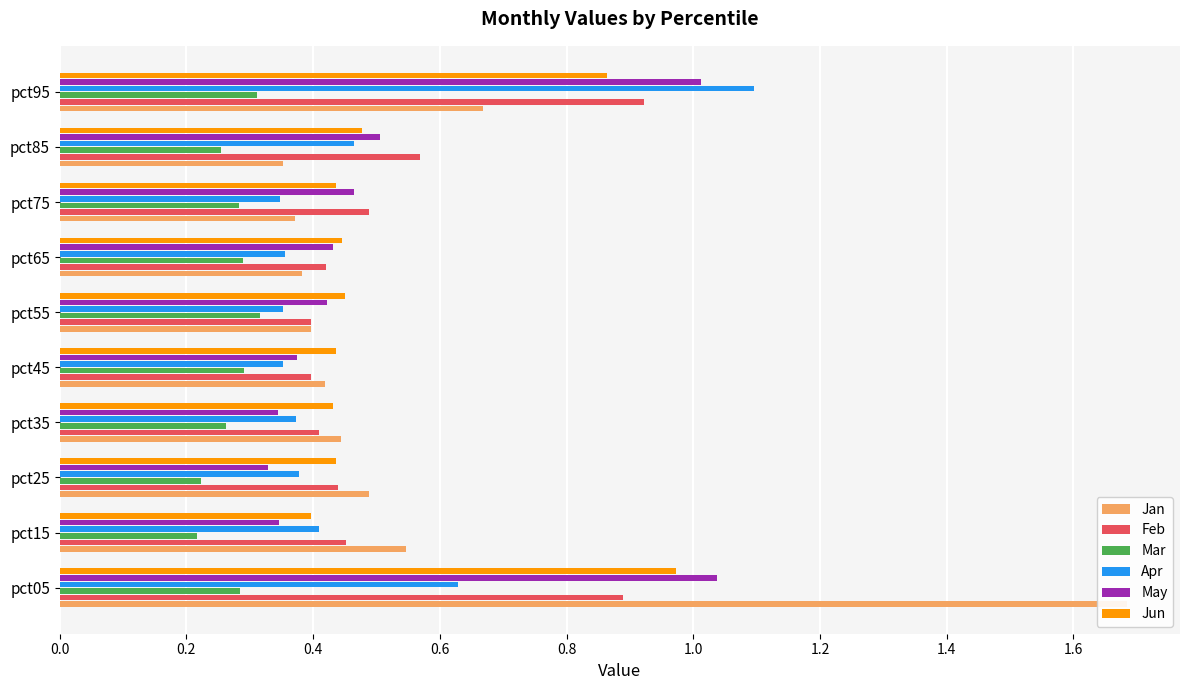

Reading right to left, transcribe all the data shown in this chart.

Jan: 0.7	0.4	0.4	0.4	0.4	0.4	0.4	0.5	0.5	1.7
Feb: 0.9	0.6	0.5	0.4	0.4	0.4	0.4	0.4	0.5	0.9
Mar: 0.3	0.3	0.3	0.3	0.3	0.3	0.3	0.2	0.2	0.3
Apr: 1.1	0.5	0.3	0.4	0.4	0.4	0.4	0.4	0.4	0.6
May: 1.0	0.5	0.5	0.4	0.4	0.4	0.3	0.3	0.3	1.0
Jun: 0.9	0.5	0.4	0.4	0.4	0.4	0.4	0.4	0.4	1.0